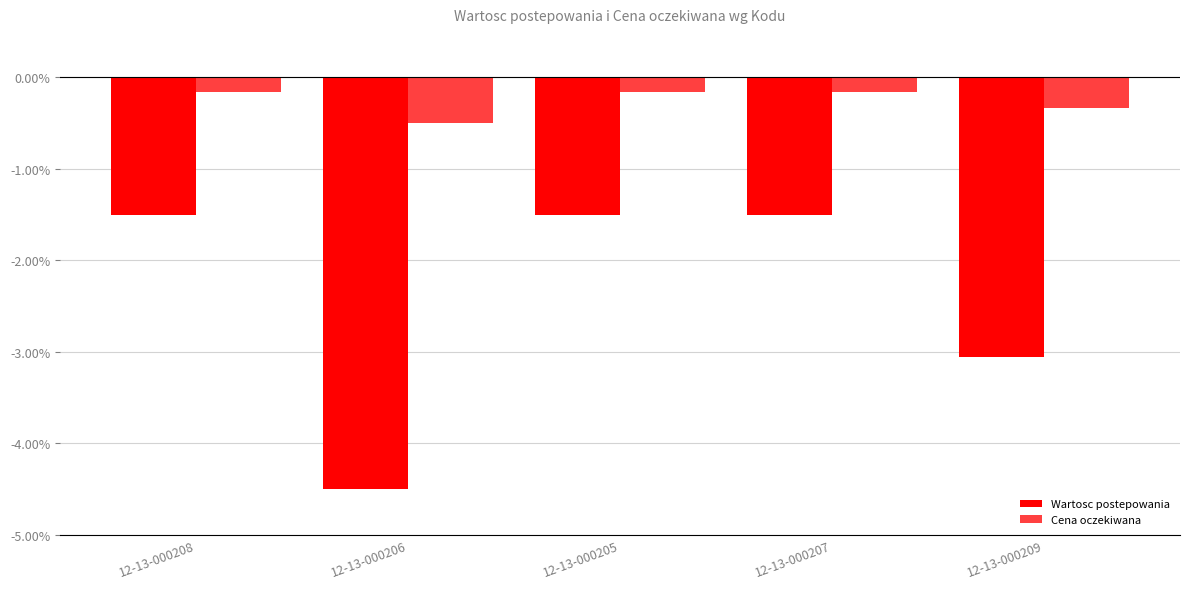

How many bars are there in total?

10